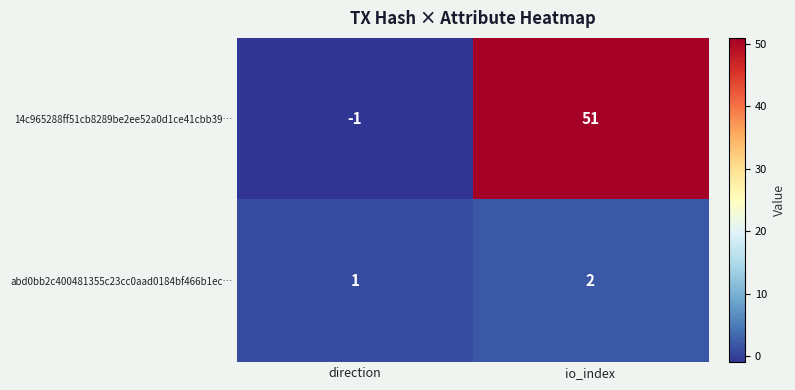

True or false: 14c965288ff51cb8289be2ee52a0d1ce41cbb39… has a value of 51 at io_index.

True